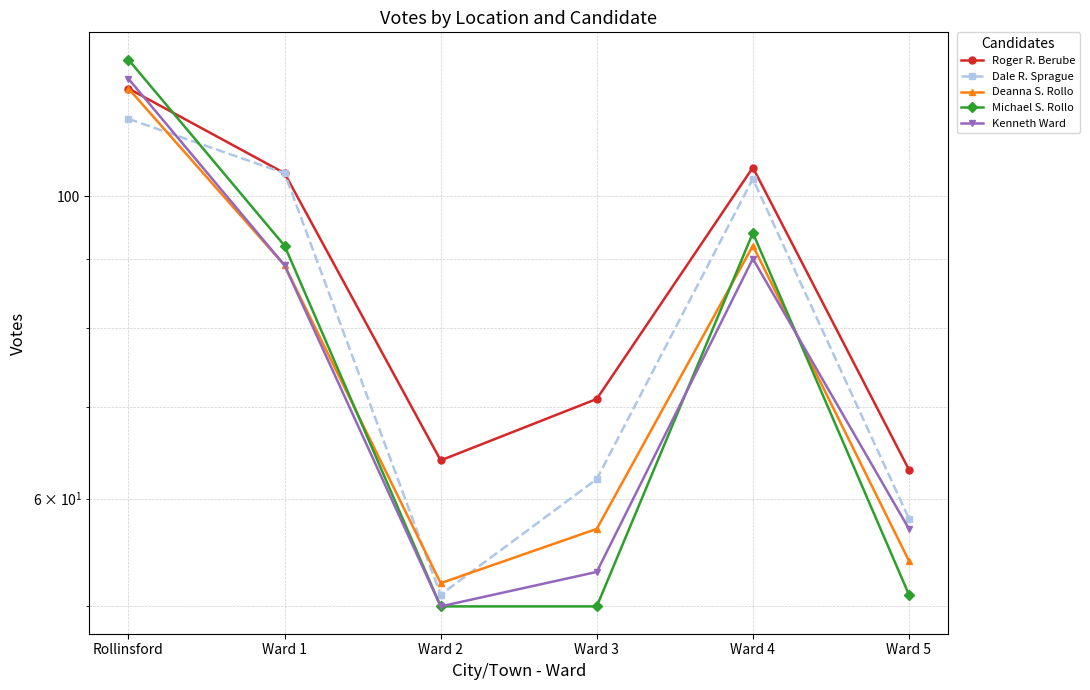

Reading left to right, list all the values displayed in this chart.

Roger R. Berube: Rollinsford=120	Ward 1=104	Ward 2=64	Ward 3=71	Ward 4=105	Ward 5=63
Dale R. Sprague: Rollinsford=114	Ward 1=104	Ward 2=51	Ward 3=62	Ward 4=103	Ward 5=58
Deanna S. Rollo: Rollinsford=120	Ward 1=89	Ward 2=52	Ward 3=57	Ward 4=92	Ward 5=54
Michael S. Rollo: Rollinsford=126	Ward 1=92	Ward 2=50	Ward 3=50	Ward 4=94	Ward 5=51
Kenneth Ward: Rollinsford=122	Ward 1=89	Ward 2=50	Ward 3=53	Ward 4=90	Ward 5=57